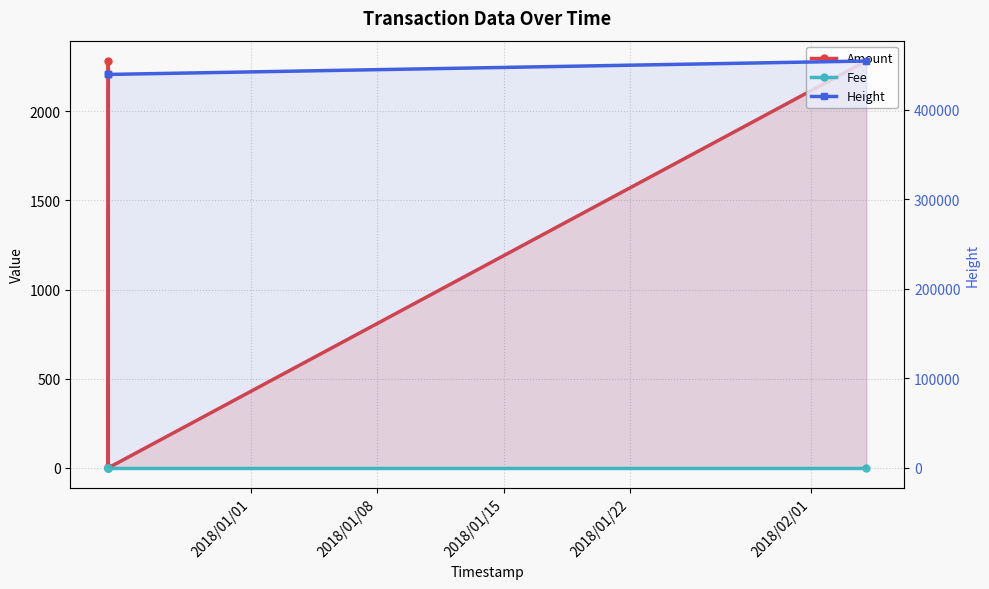

In Amount, how many points are lower than both neighbors (excluding endpoints)?

1